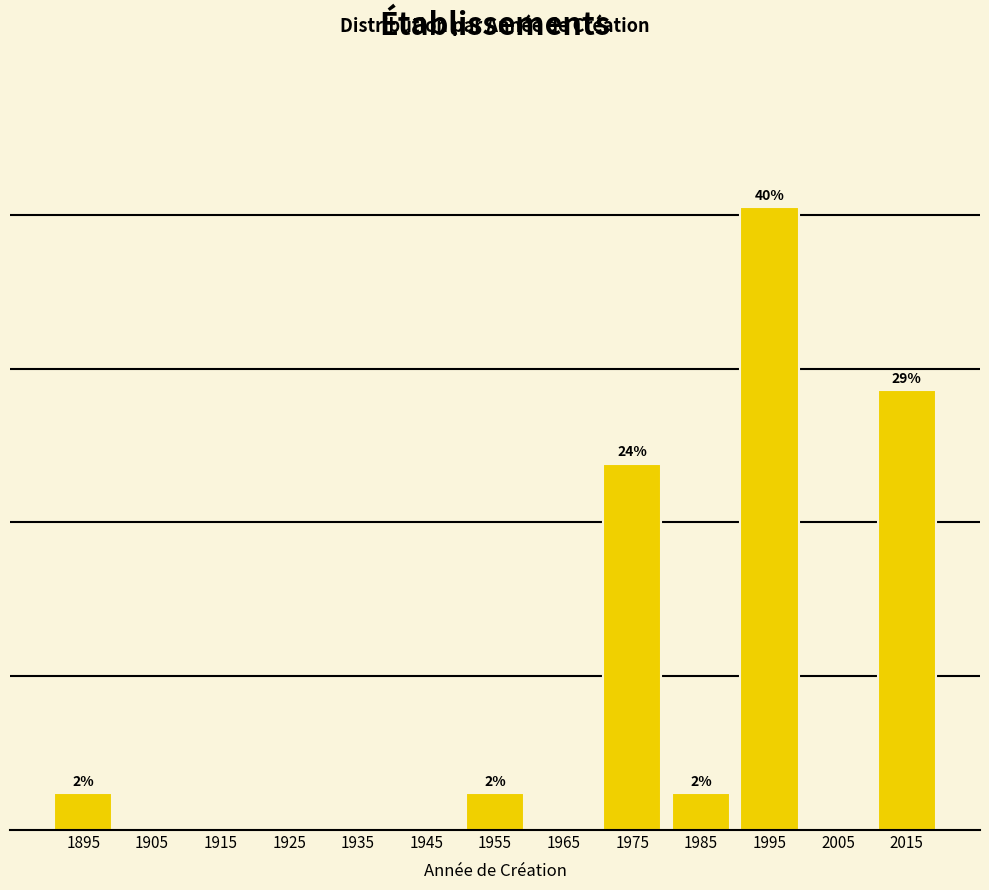

Are the bars horizontal?

No